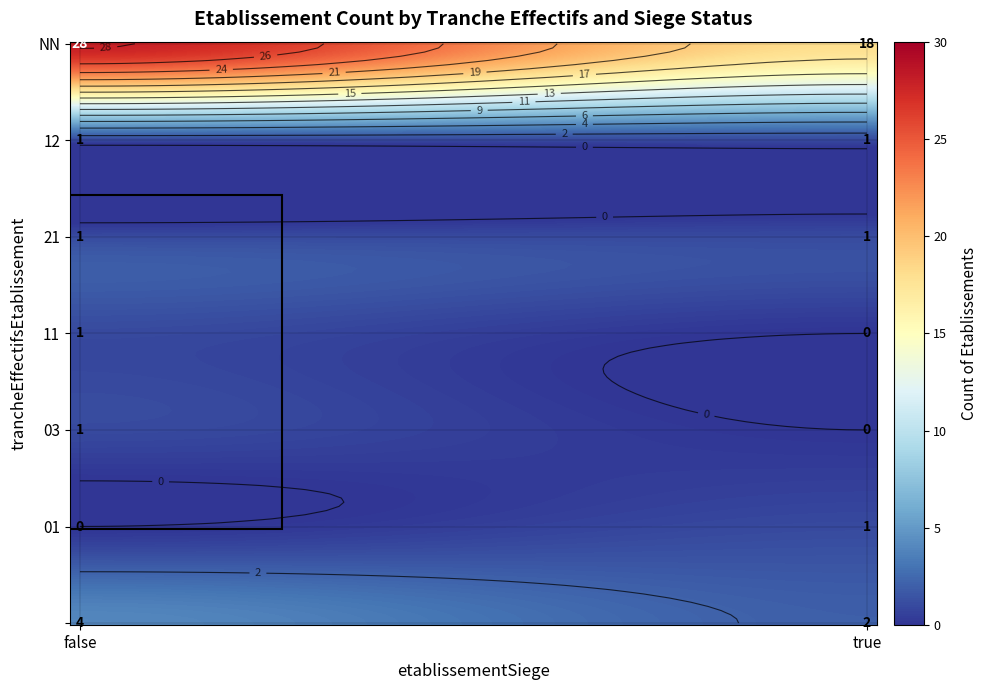

Which category has the lowest value in the NN series?

true